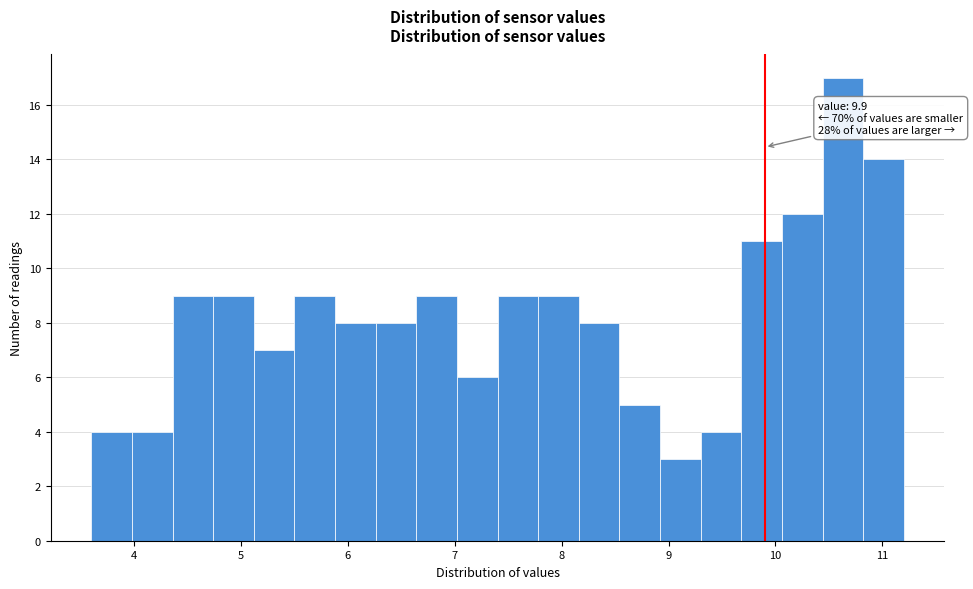

Read against the x-axis, roughly where is the centre of the tallest bar?

10.6